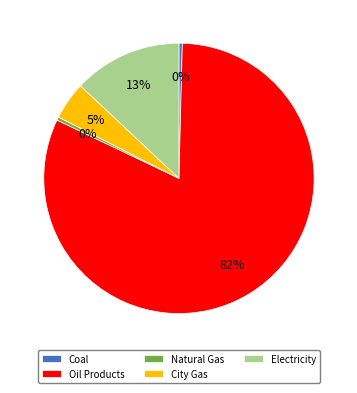

What is the largest slice in the pie chart?

Oil Products